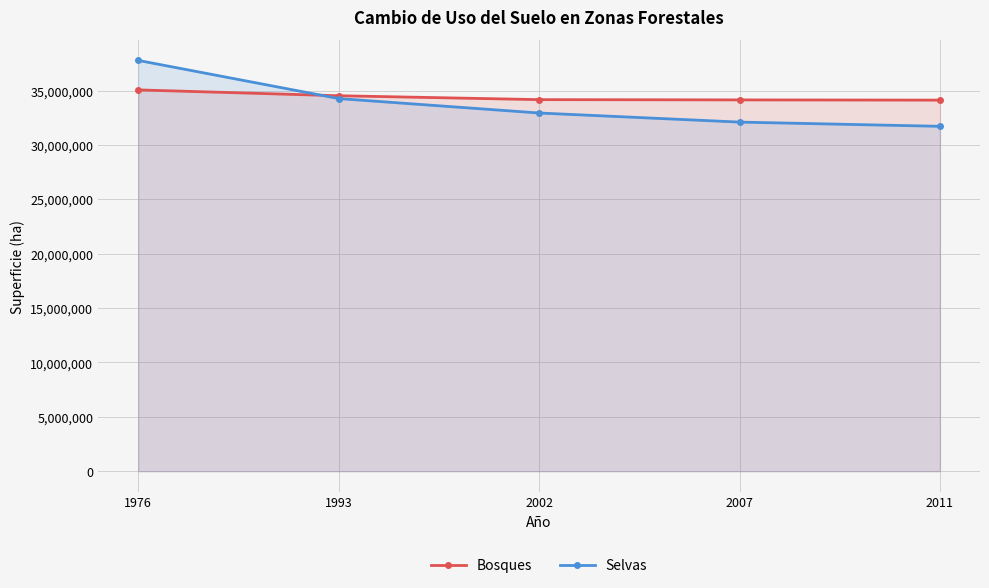

After their last crossing, which series has the higher values: Selvas or Bosques?

Bosques